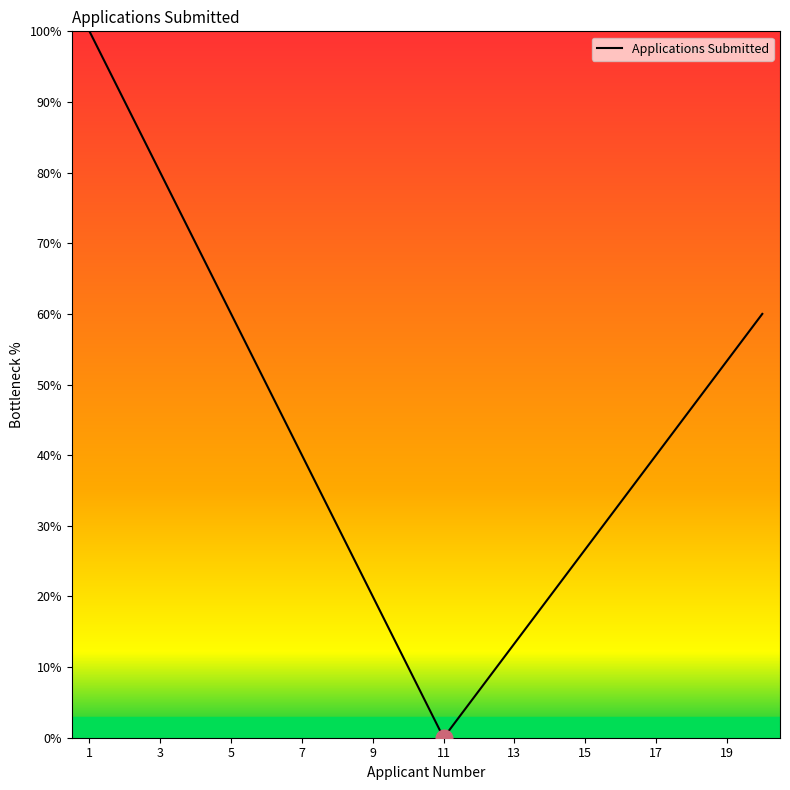

What is the greatest value displayed?

100.0